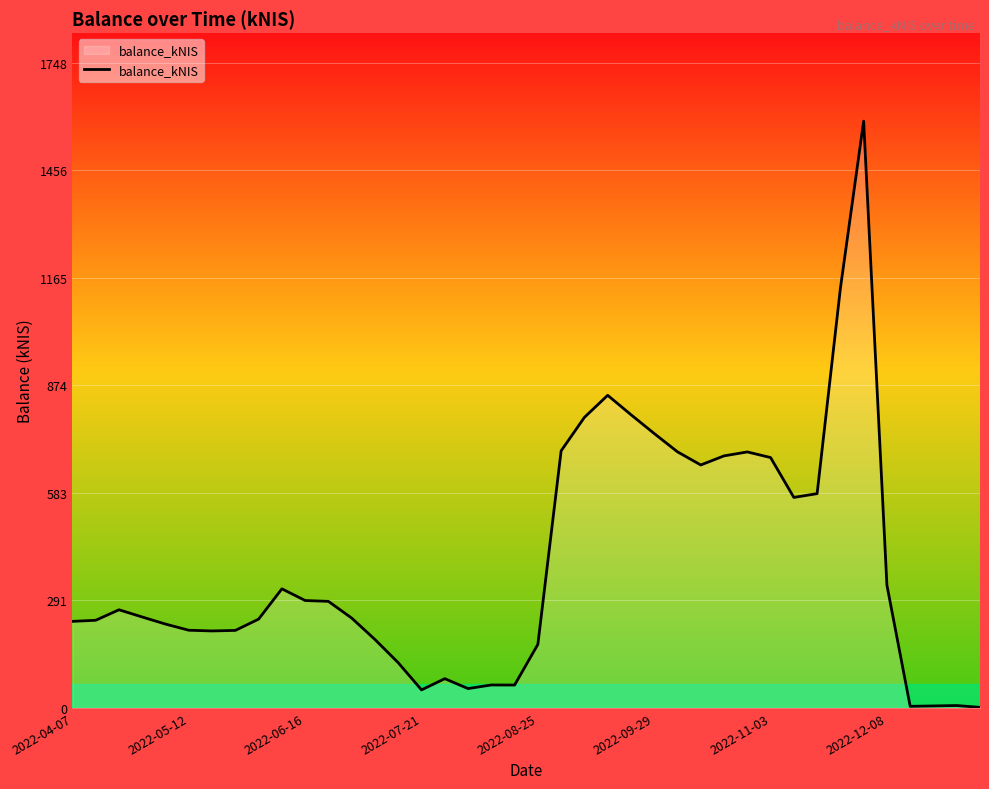

True or false: there are more than 0 points higher than both neighbors.

True